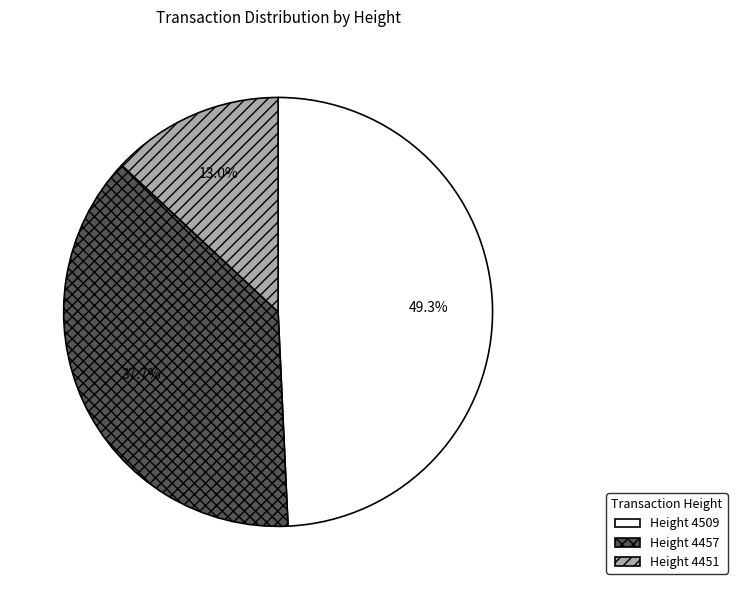

Which category has the biggest portion of the pie?

Height 4509